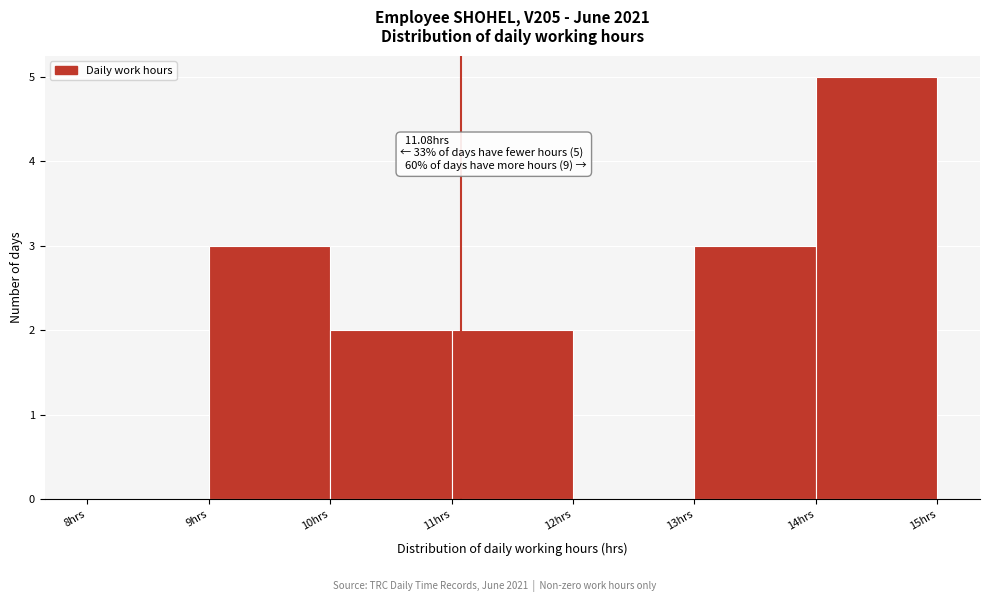

Which range on the x-axis has the tallest bar?

14 to 15